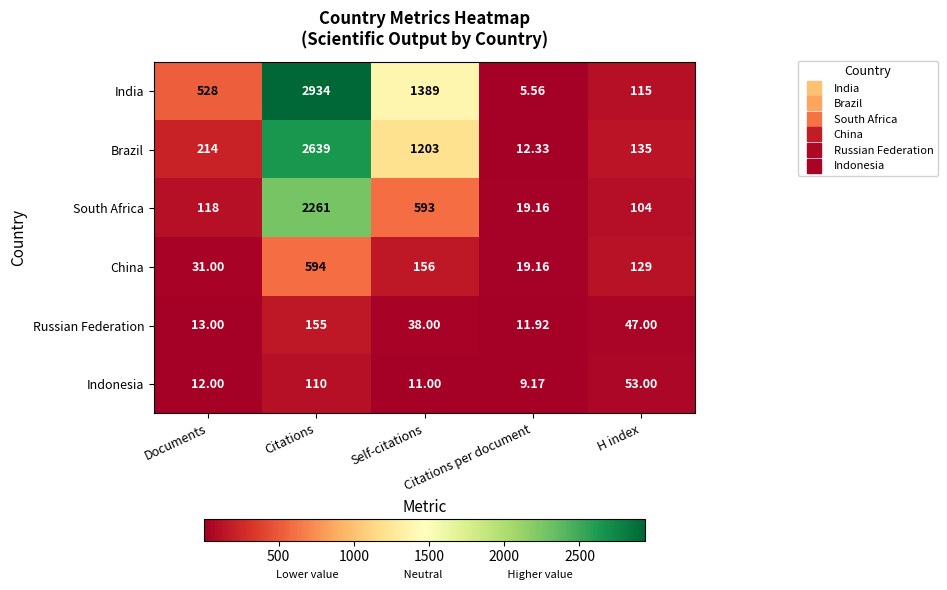

Which series has the widest spread of values?

India